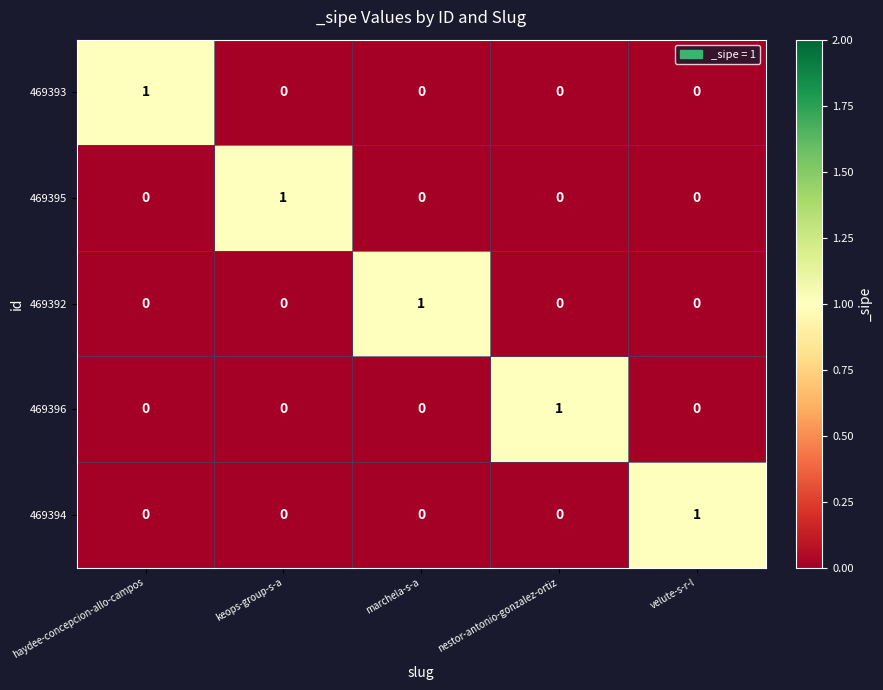

At how many categories does at least one series exceed 0?

5